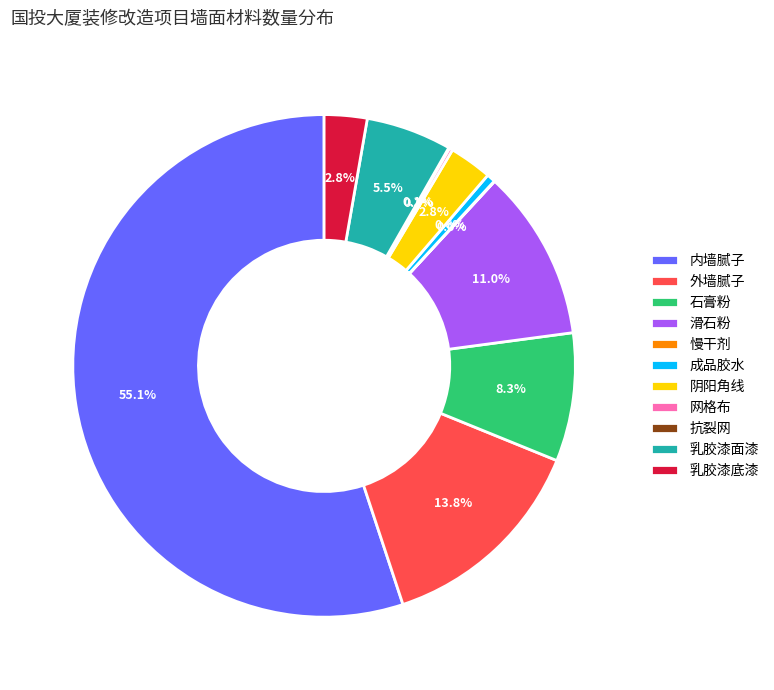

Which category has the biggest portion of the pie?

内墙腻子